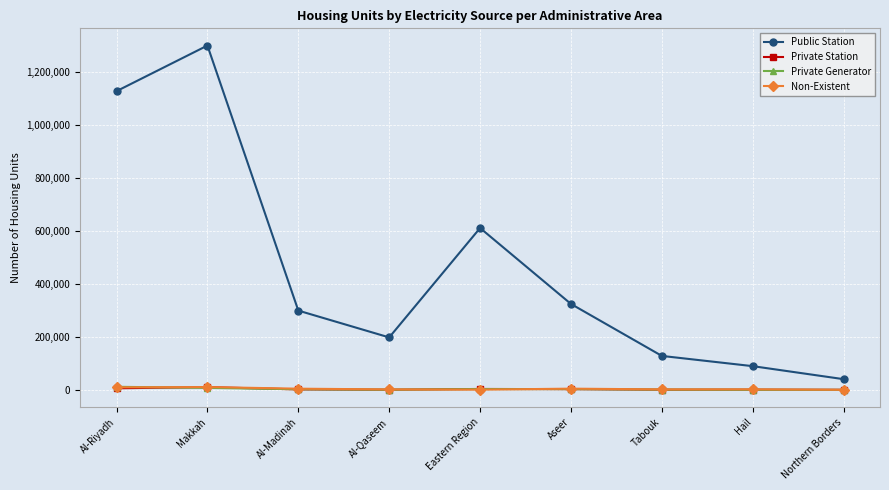

What is the sum of the Private Generator values at Makkah and Eastern Region?

11499